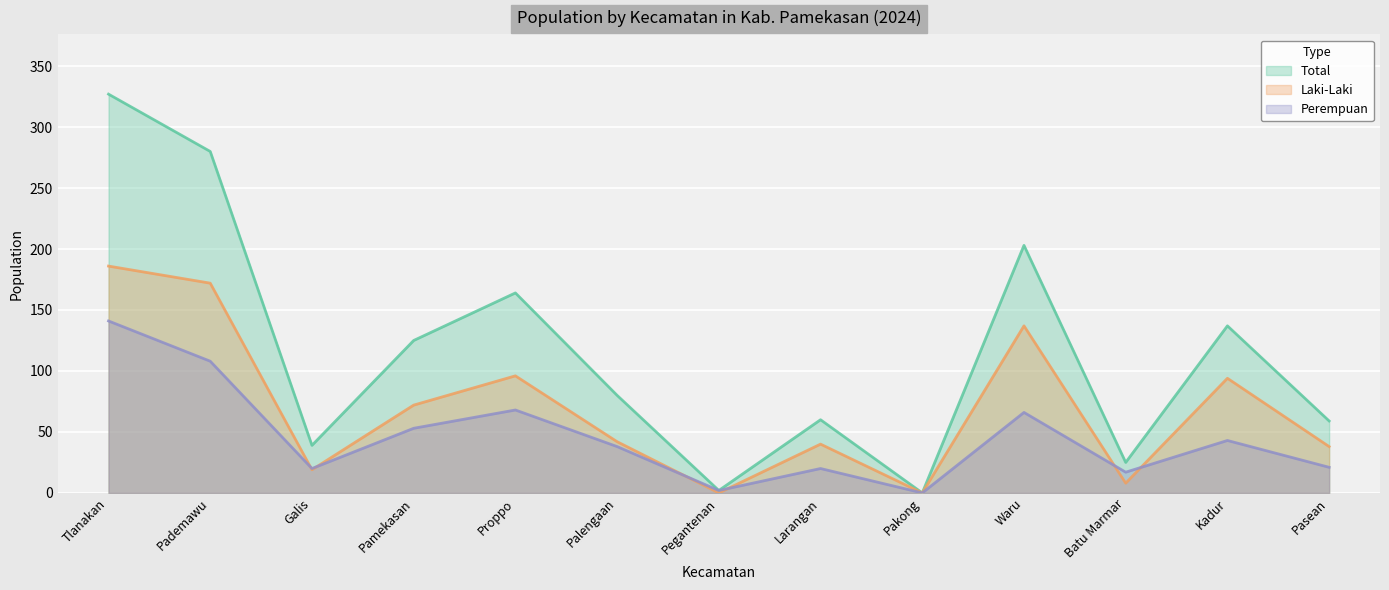

Where does the Perempuan series first go above 38?

Tlanakan